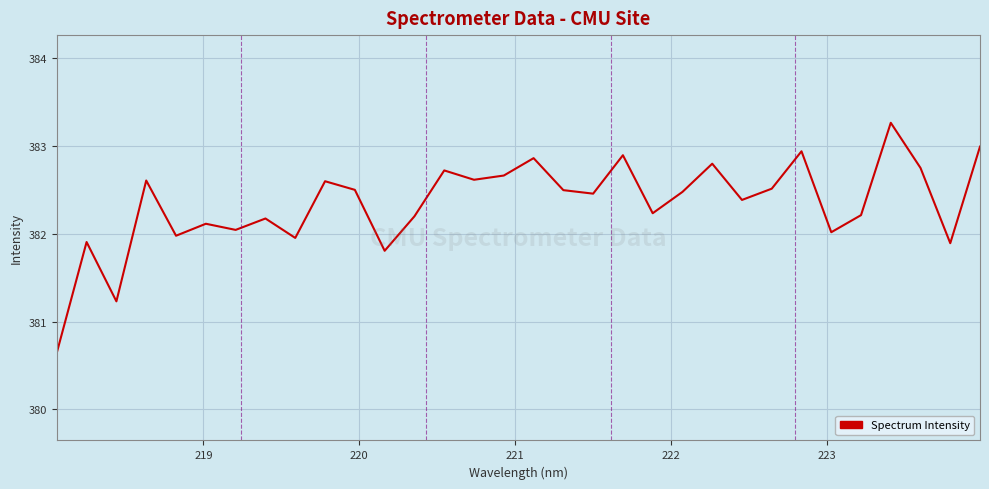

What is the minimum value shown in the chart?

380.6